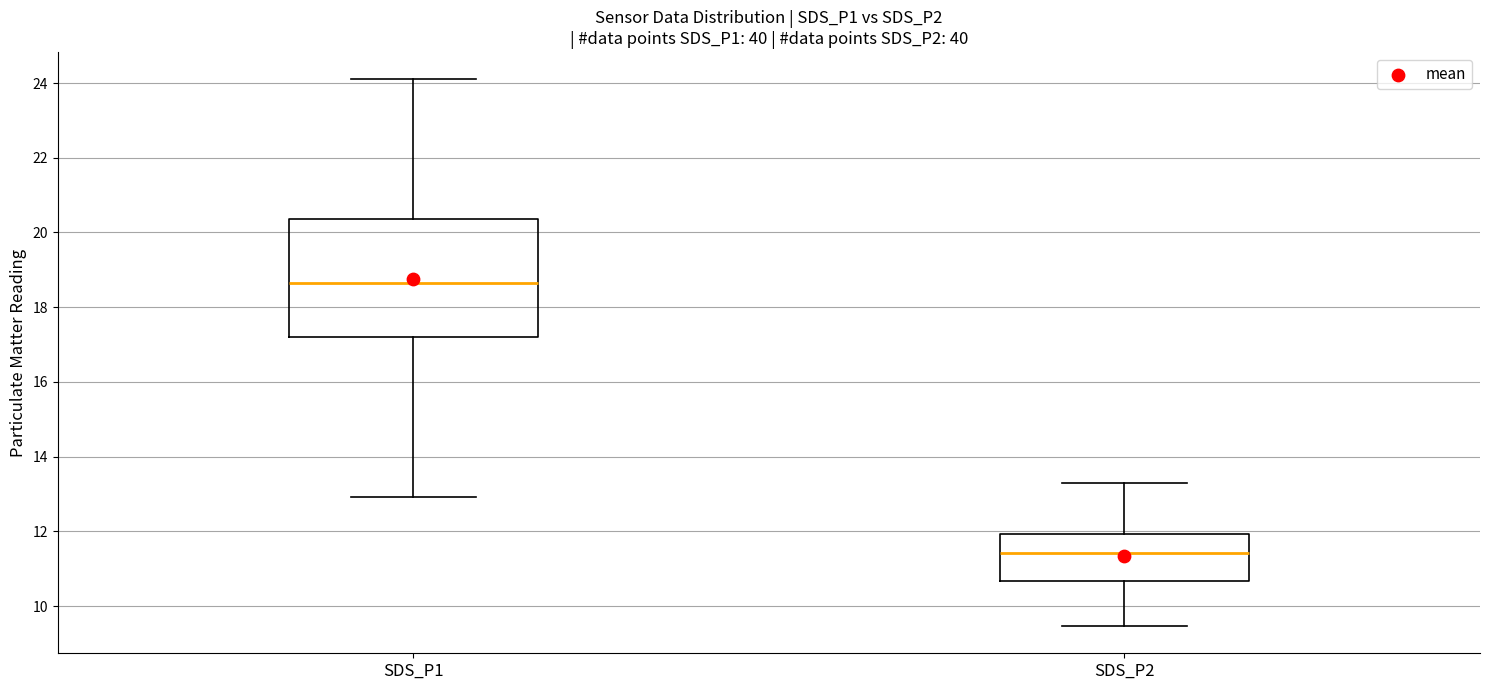

Which box has the lowest median line?

SDS_P2